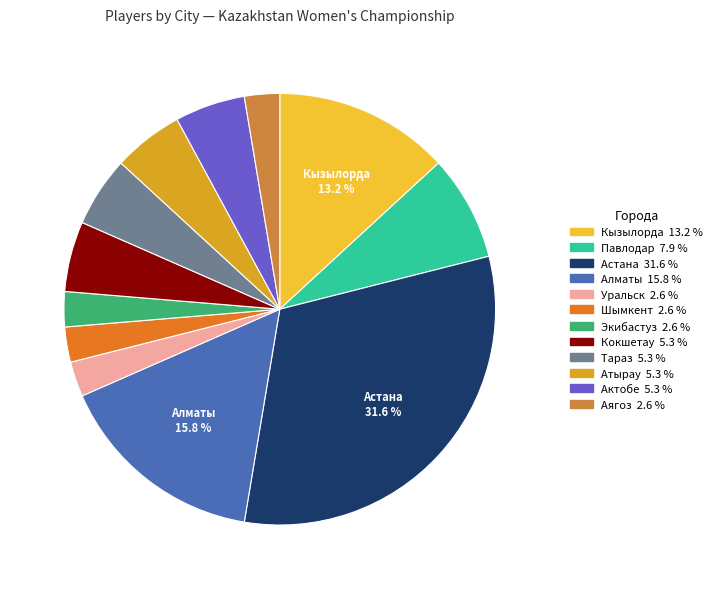

The Атырау slice represents 1% of the pie. True or false?

False